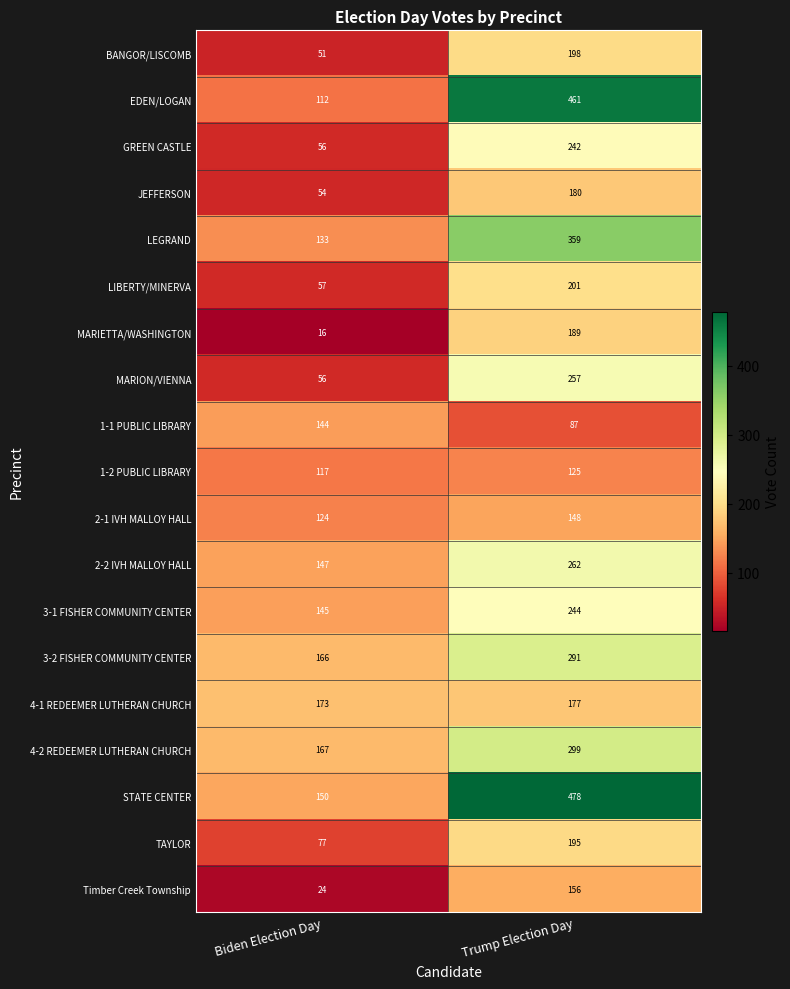

What is the approximate value of 3-2 FISHER COMMUNITY CENTER at Biden Election Day?

166